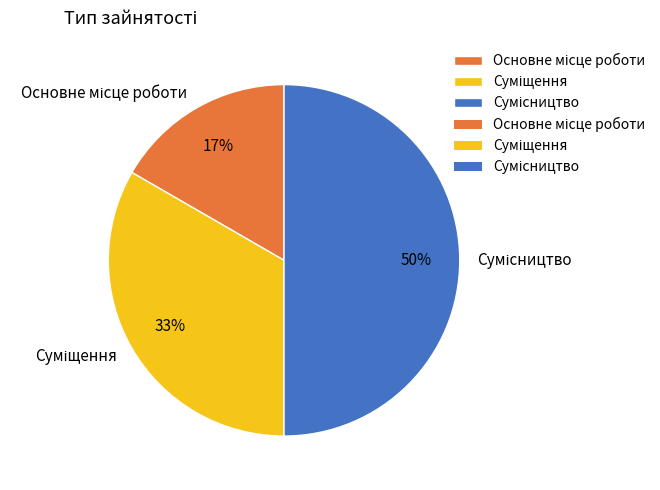

To the nearest percent, what is the average slice percentage?

33%